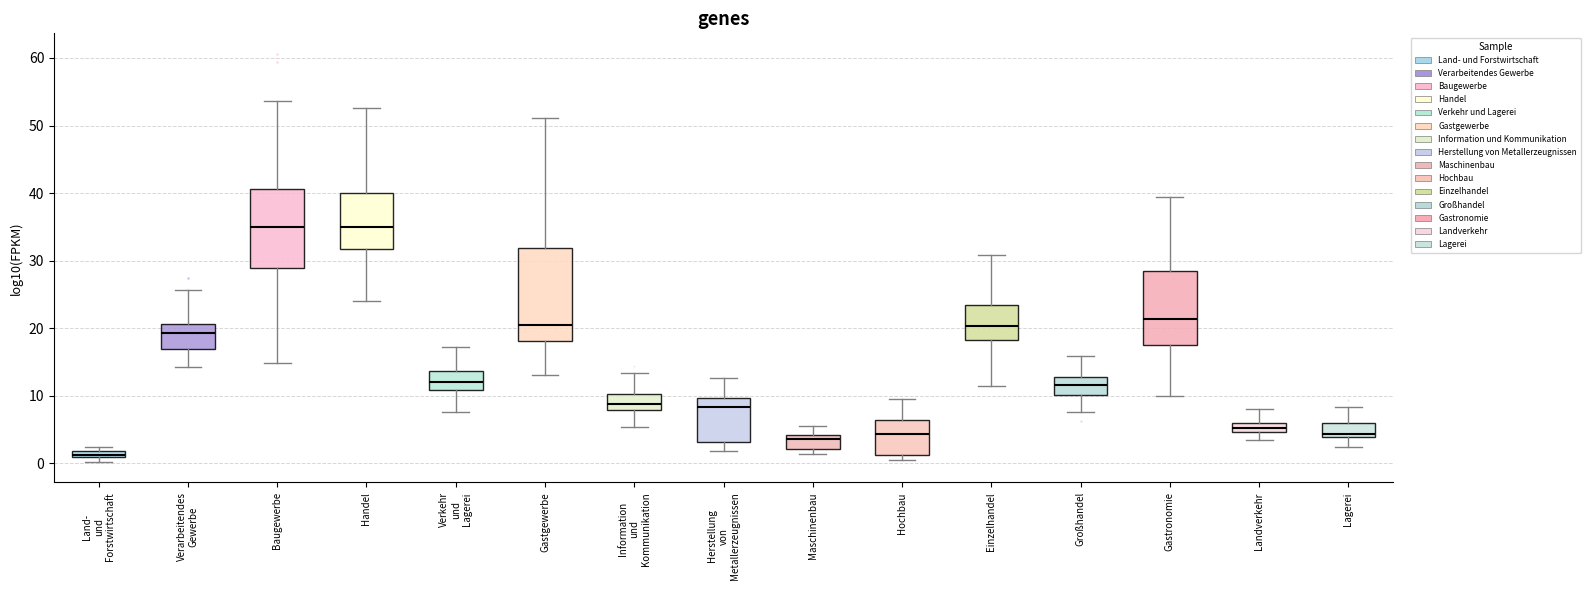

Where does the lower whisker of the box for Einzelhandel end on the y-axis? The values are not printed on the chart, so give them approximately, as read against the axis.

11